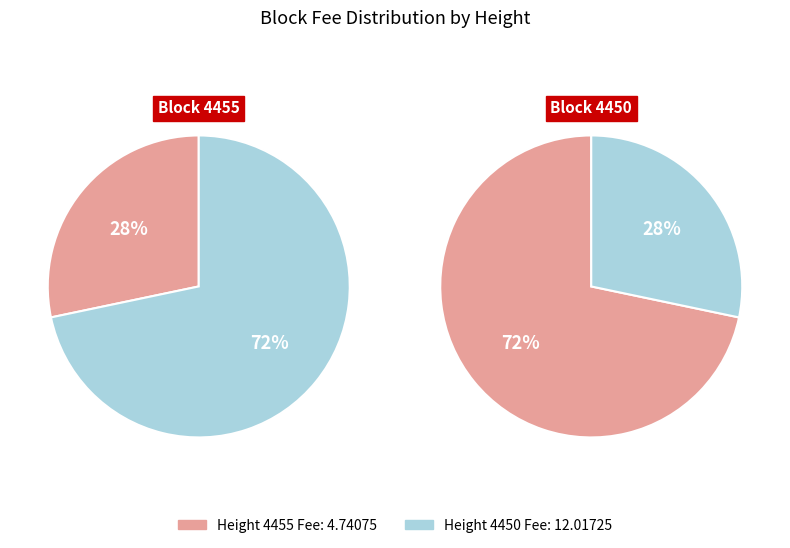

Between 4450 and 4455, which is larger?

4450